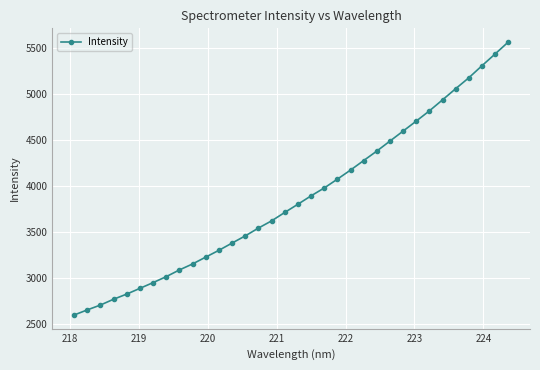

What is the greatest value displayed?

5567.4